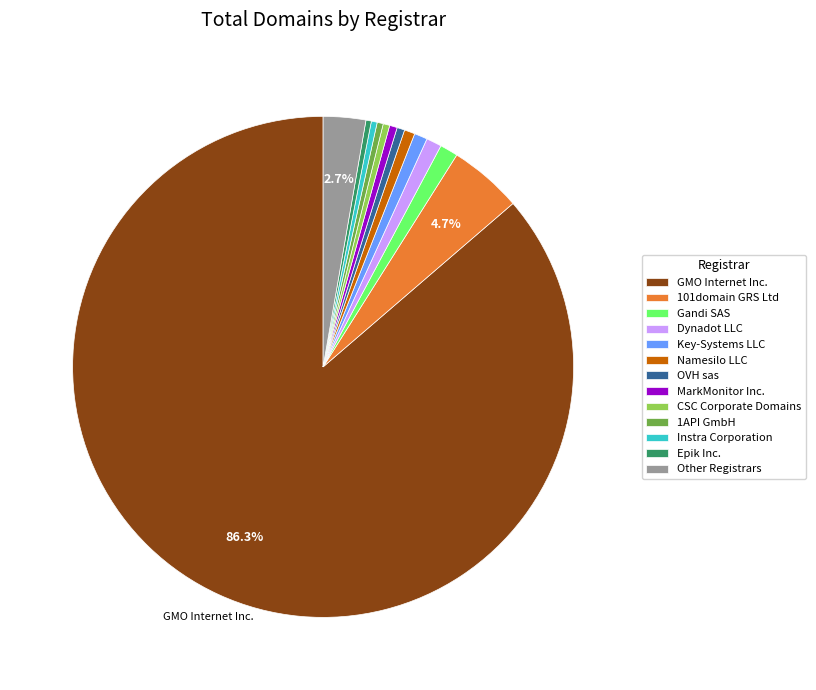

Does 1API GmbH account for over 50% of the chart?

No